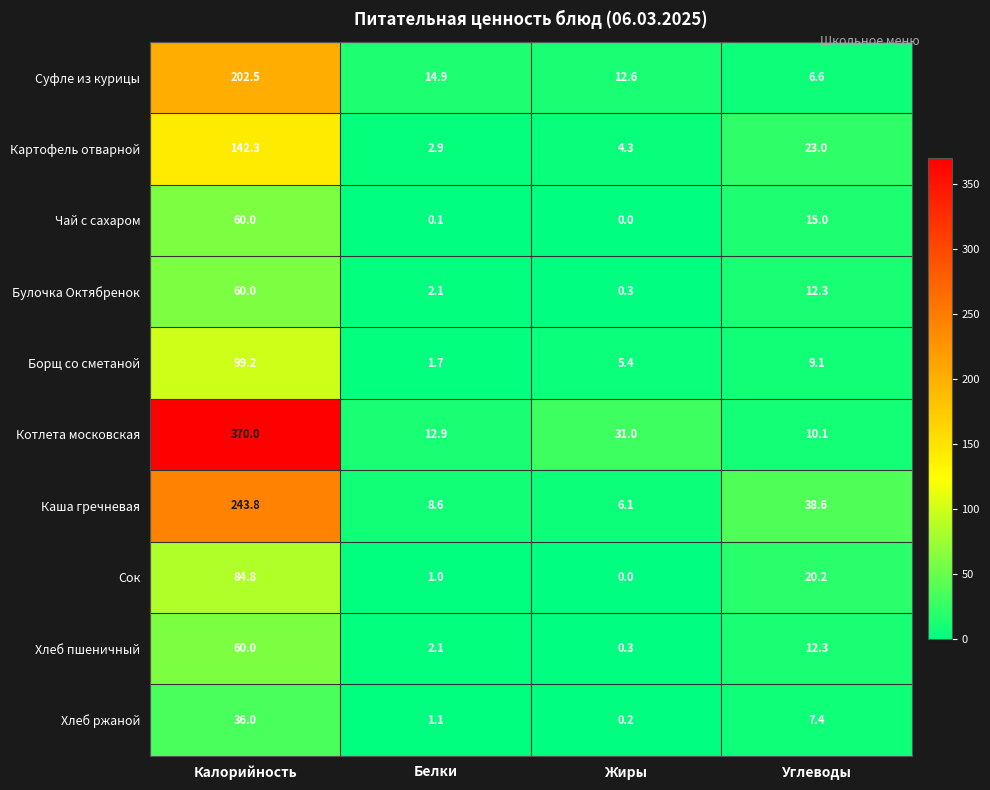

What is the difference between the highest and lowest values at Жиры?

31.0